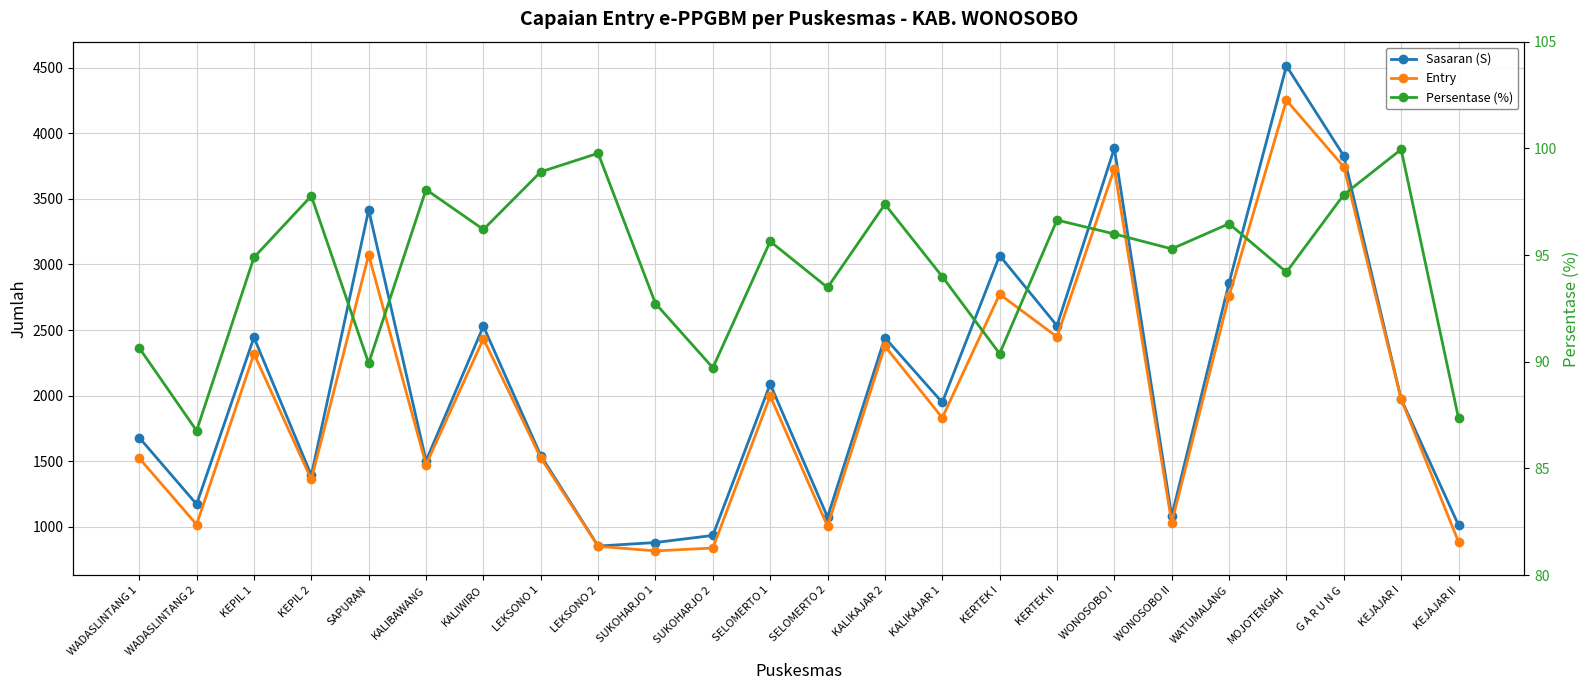

What is the greatest value displayed?

4514.0